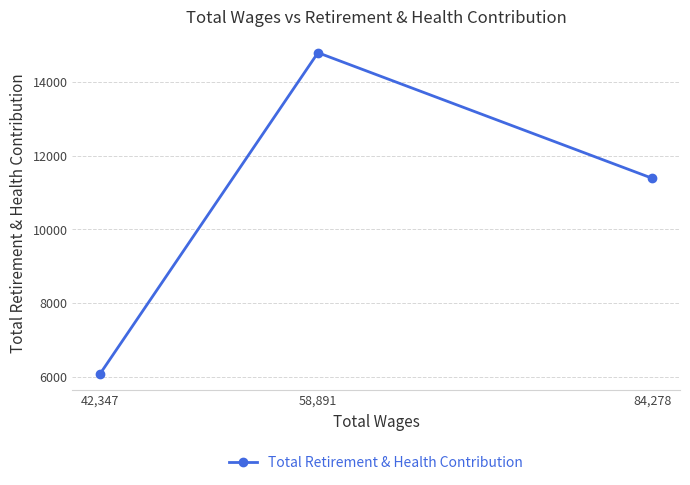

What is the ratio of the value at 58,891 to the value at 84,278?

1.3